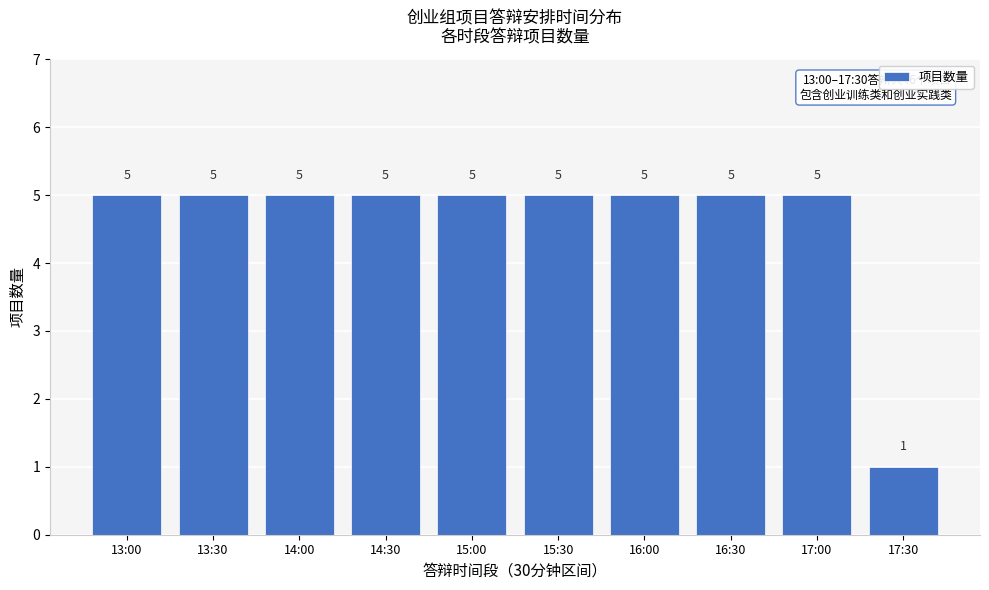

Reading left to right, what are all the values shown in this chart?

5	5	5	5	5	5	5	5	5	1